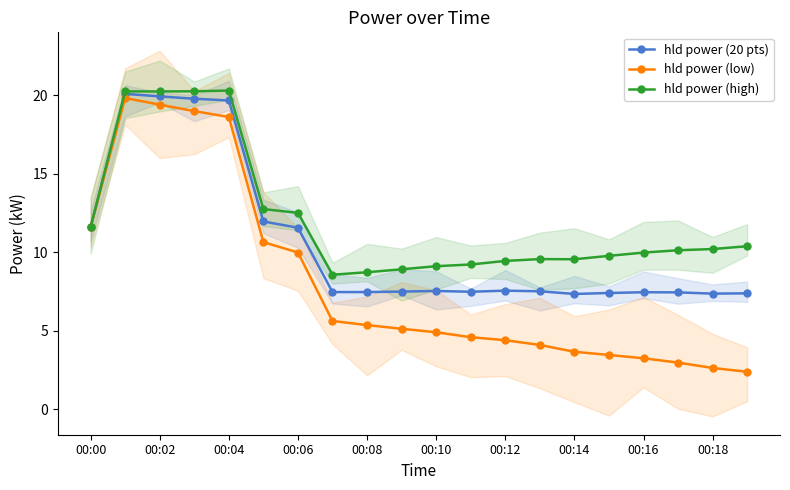

Is it true that hld power (low) equals 33.9 at 00:02?

False